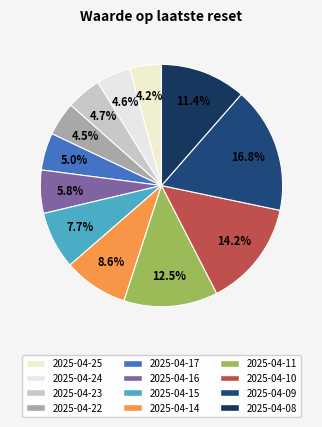

To the nearest percent, what is the difference between the largest and smallest slice percentages?

13%